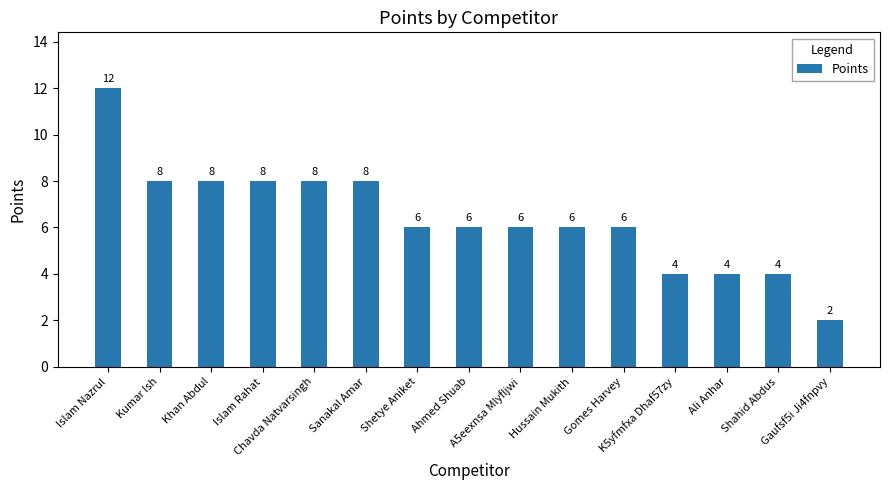

What is the minimum value shown in the chart?

2